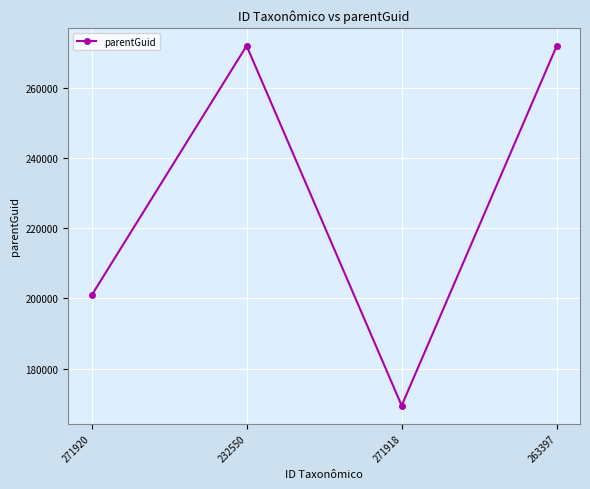

The chart shows a value of 271919 at 232550. True or false?

True